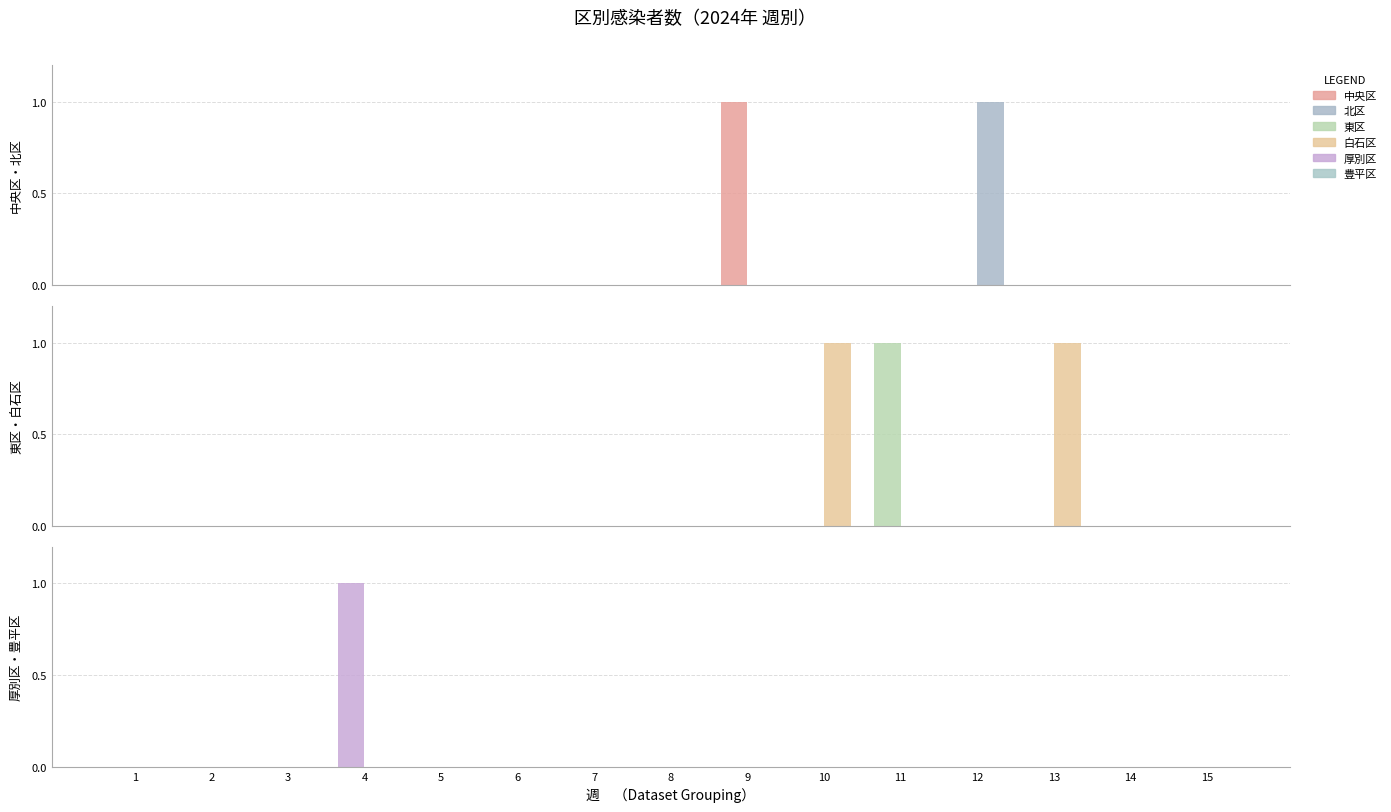

Where is 白石区 nearest to the value 0?

1